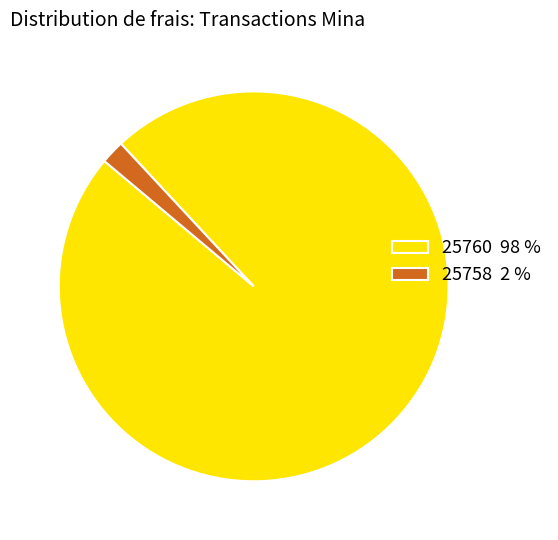

Do 25760 and 25758 together represent more than half of the pie?

Yes